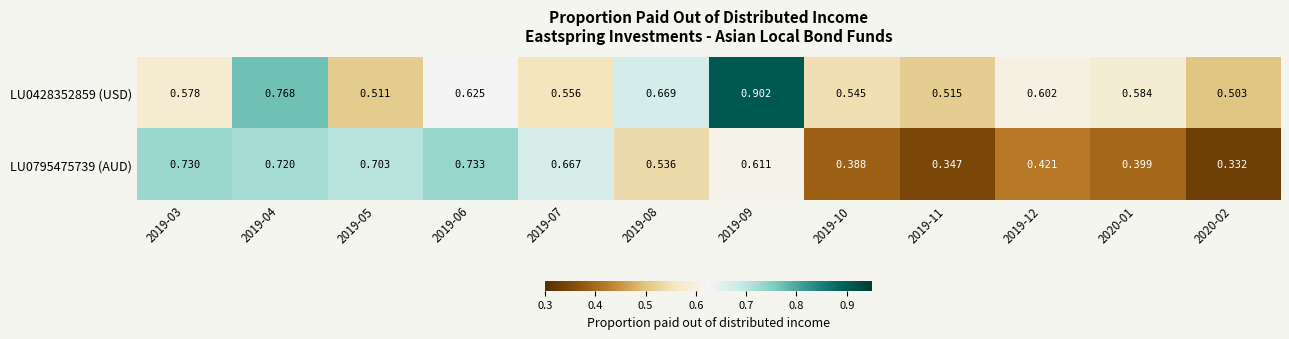

Is the value of LU0428352859 (USD) at 2020-01 greater than the value of LU0795475739 (AUD) at 2019-03?

No